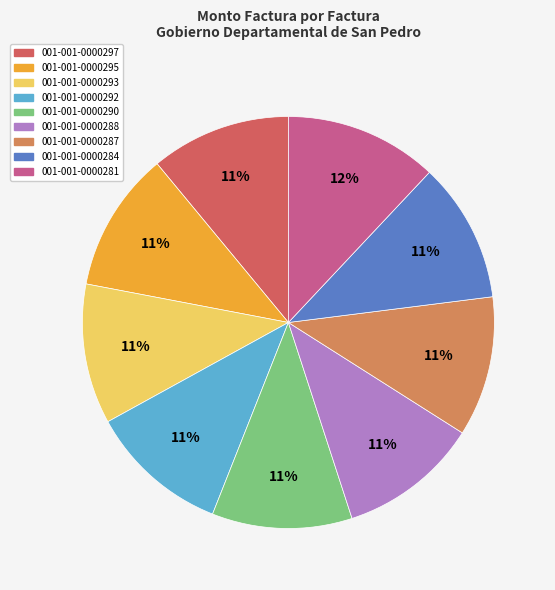

Count the number of slices in the pie.

9